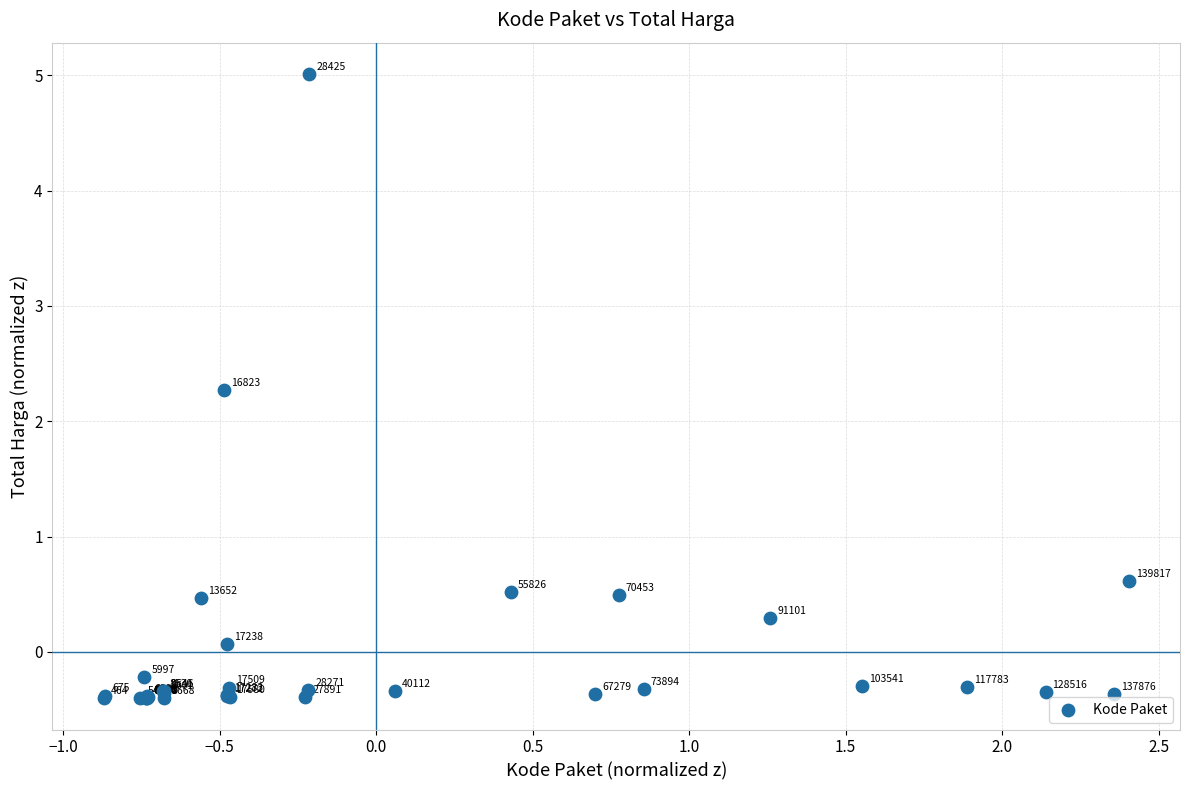

What Y value in the scatter plot is closest to 2?

2.3